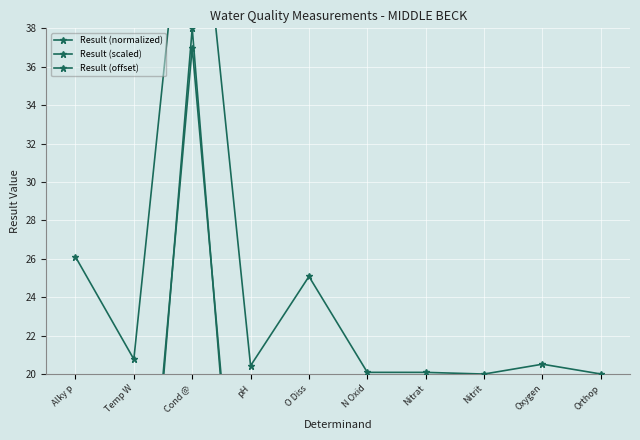

What is the difference between the second highest and second lowest values in the Result (normalized) series?

7.7